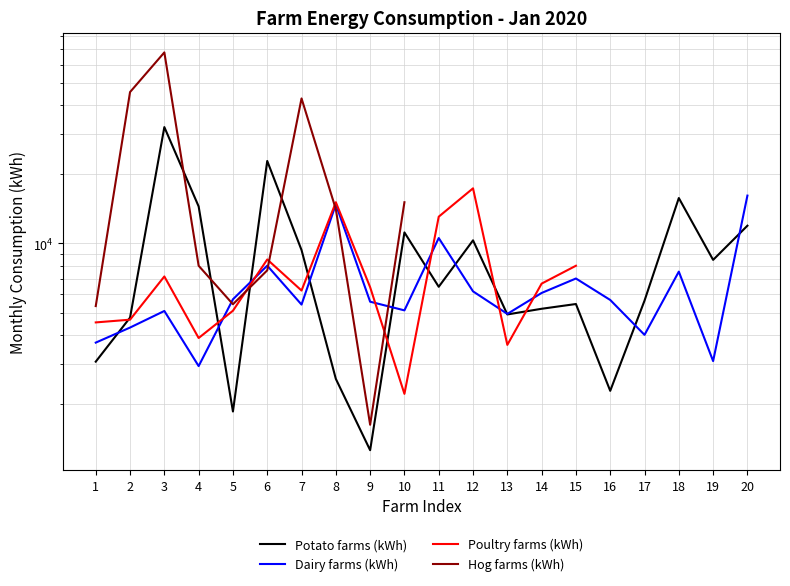

What is the total value across all series at 3?

112231.0